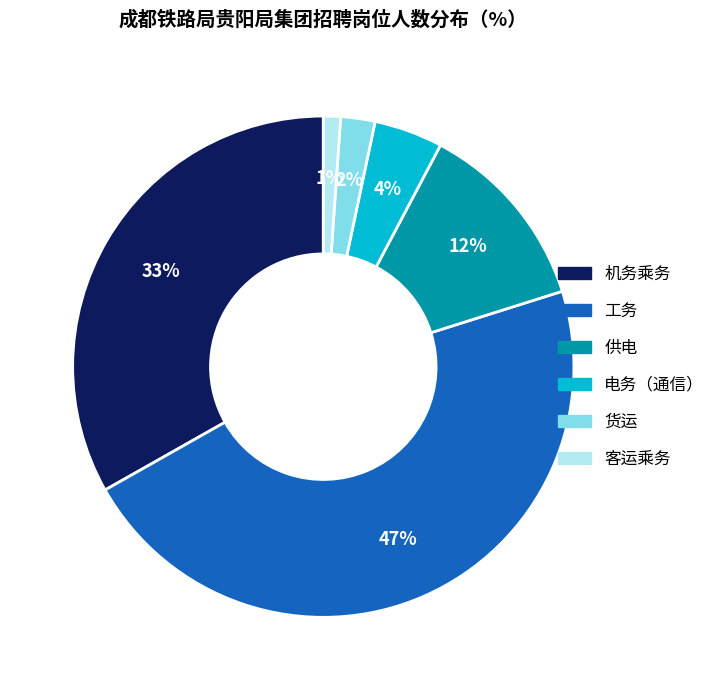

To the nearest percent, what is the average slice percentage?

17%